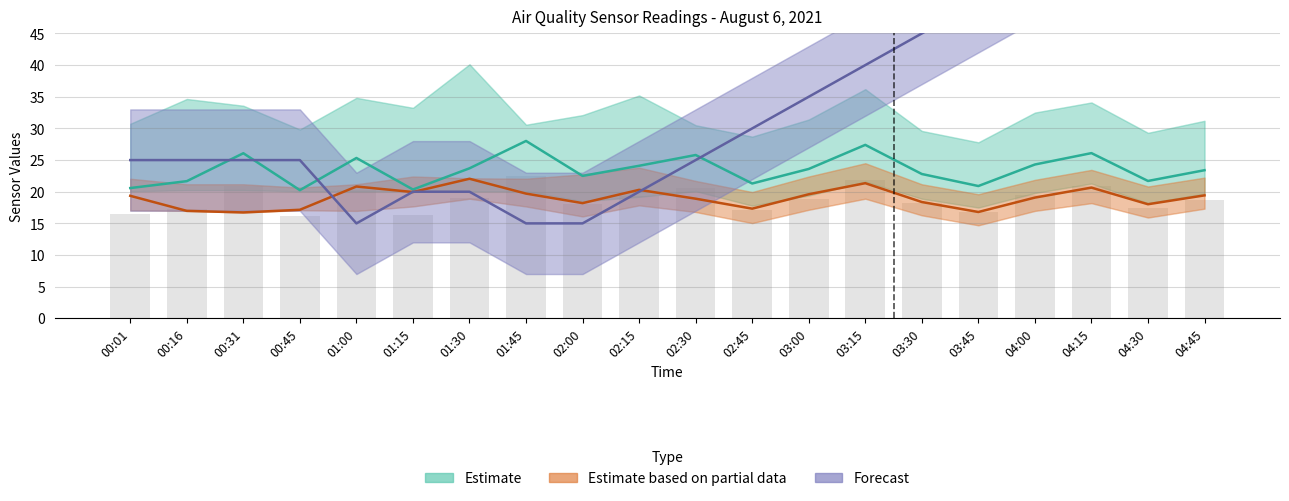

How many groups of bars are there?

20